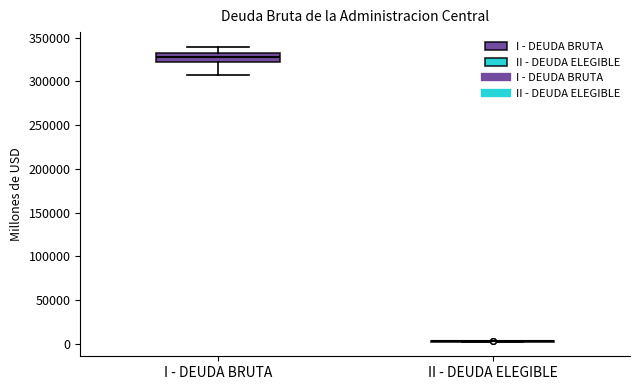

Reading left to right, transcribe this box plot: for each box, give where its median line is, the range the box spans, and where its two whiskers end, as read against the y-axis. The values are not printed on the chart, so give them approximately, as read against the axis.

I - DEUDA BRUTA: median 330000 (inside the box), box 320000 to 330000, whiskers 310000 to 340000
II - DEUDA ELEGIBLE: box collapsed to a line at 0, whiskers 0 to 5000